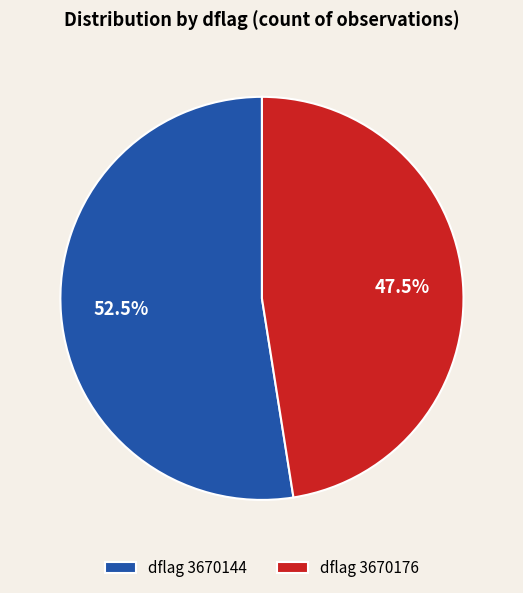

Does any single category account for the majority?

Yes